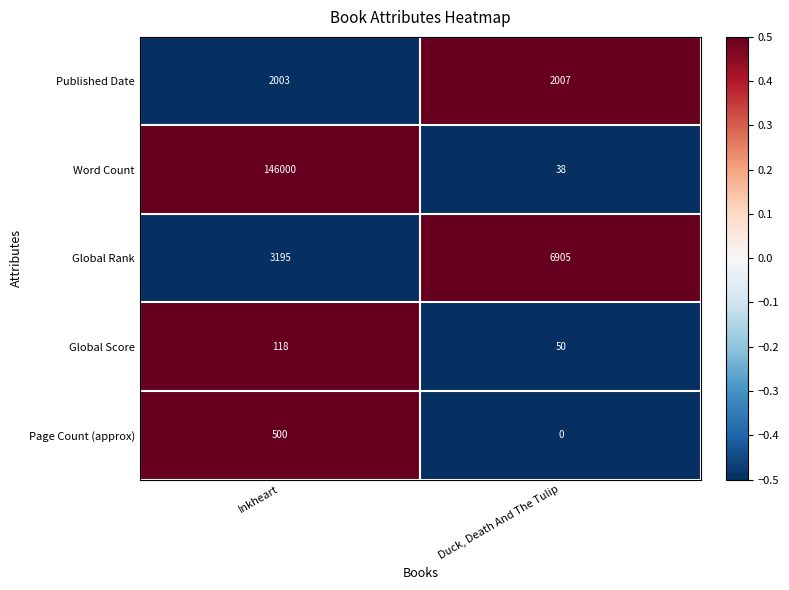

Where is Global Rank nearest to the value 5050?

Inkheart